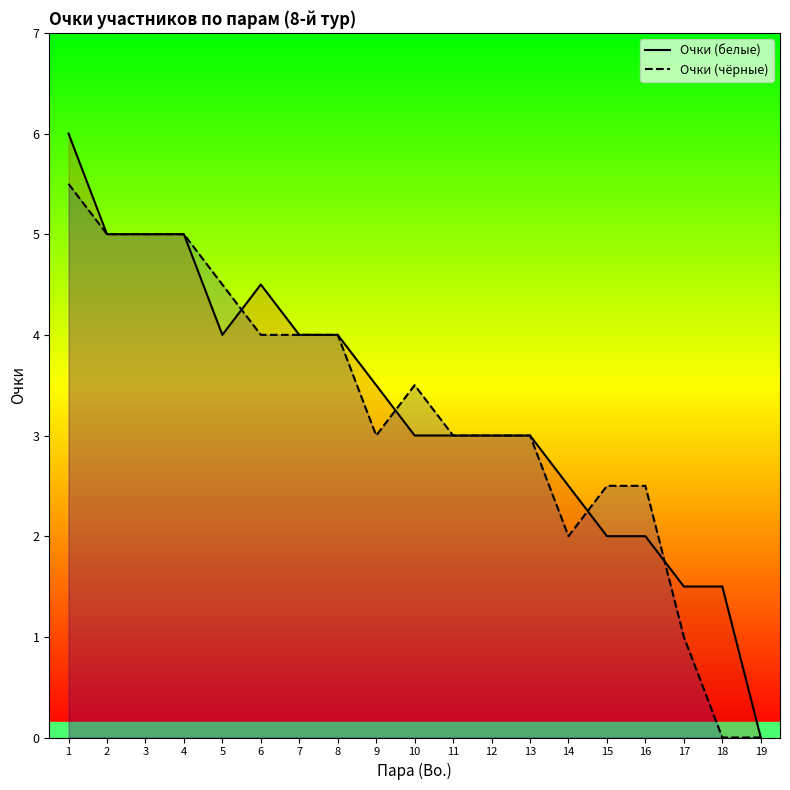

Does the chart have visible grid lines?

No